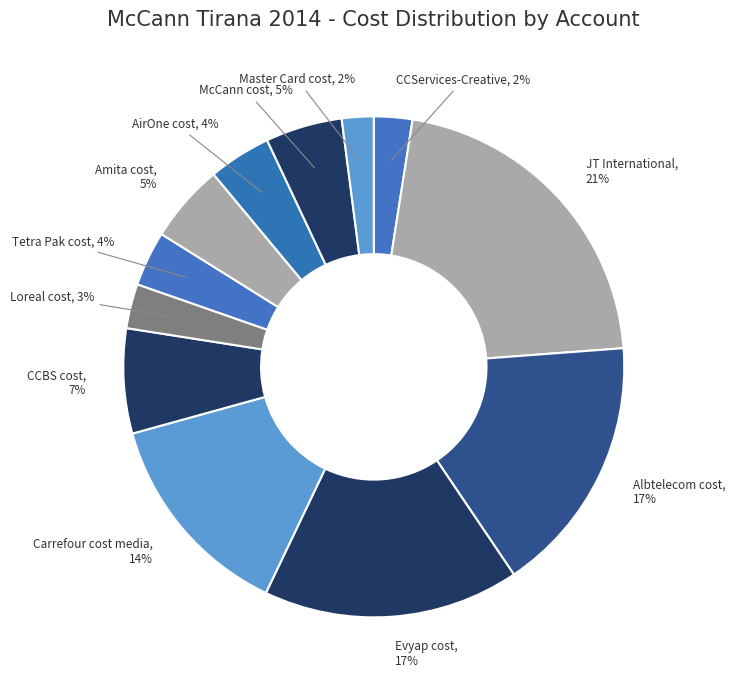

To the nearest percent, what is the average slice percentage?

8%